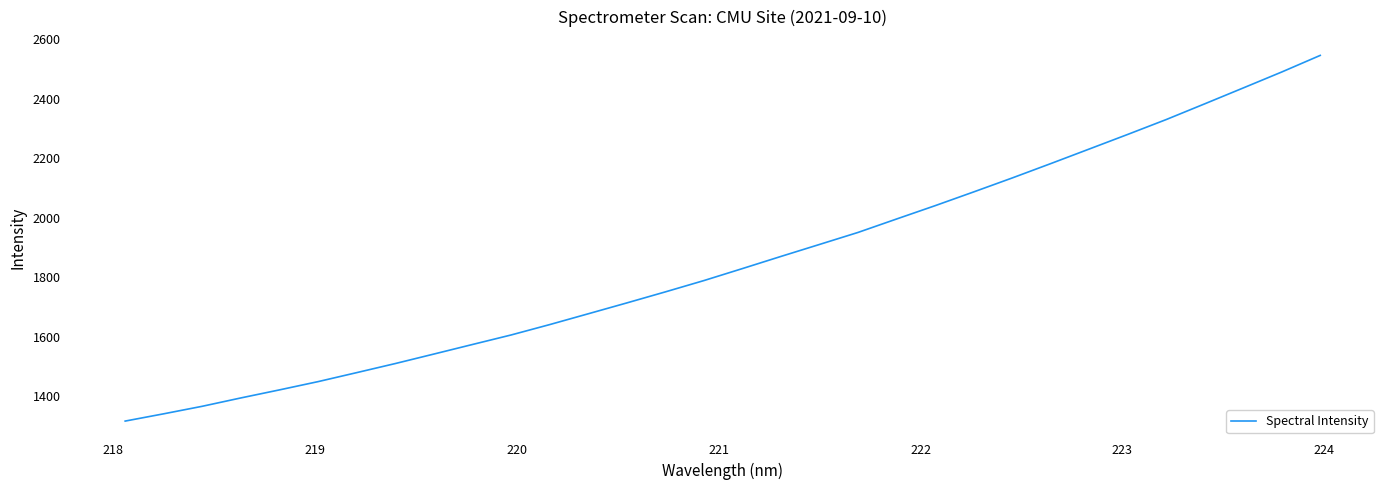

What is the difference between the maximum and minimum values?

1230.1